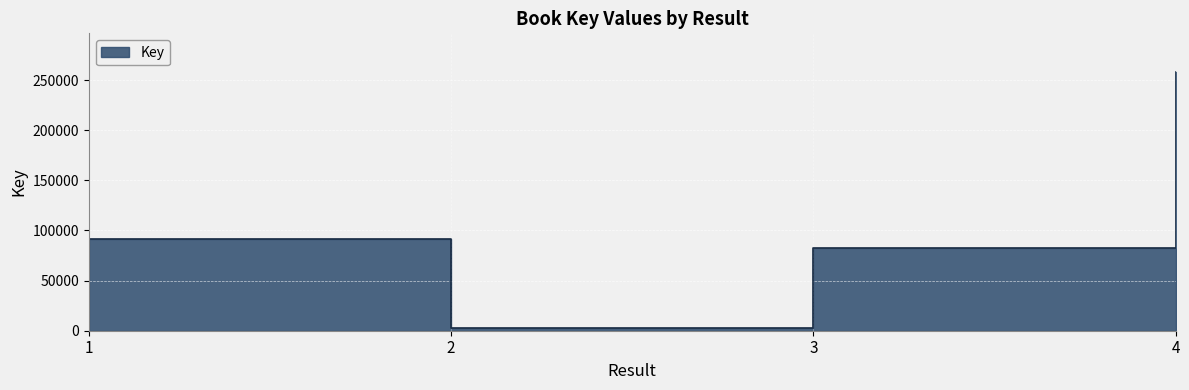

How many points are lower than both their immediate neighbors (excluding endpoints)?

1